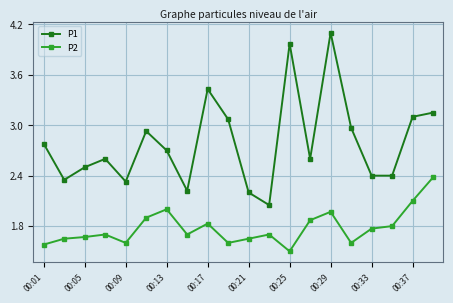

List the series in order of their peak value, highest first.

P1, P2